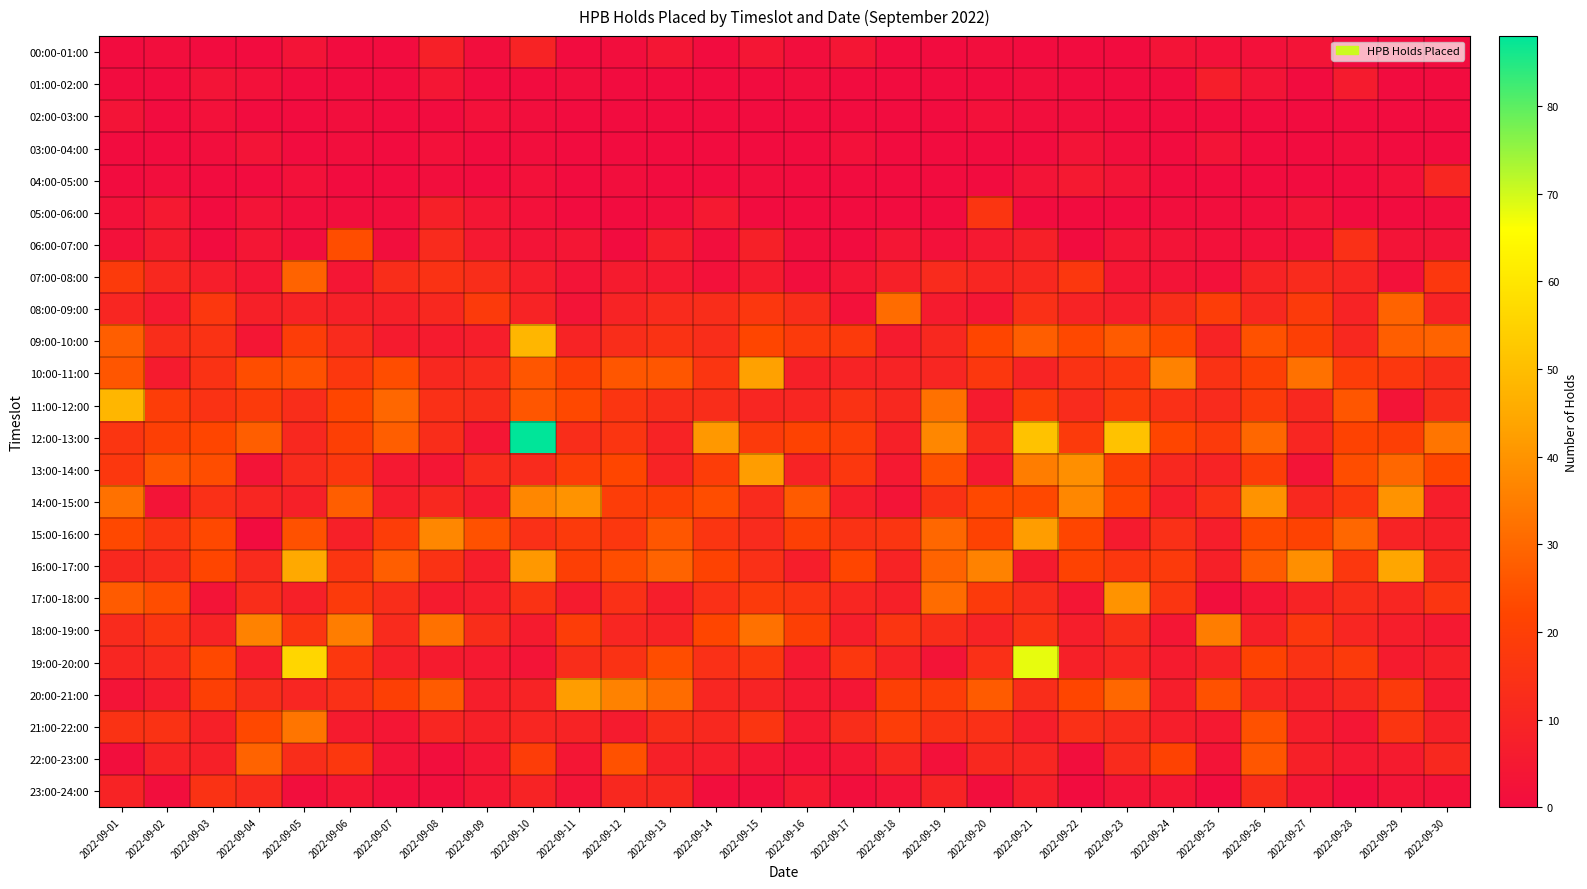

Between 2022-09-09 and 2022-09-11, which is larger?

2022-09-09